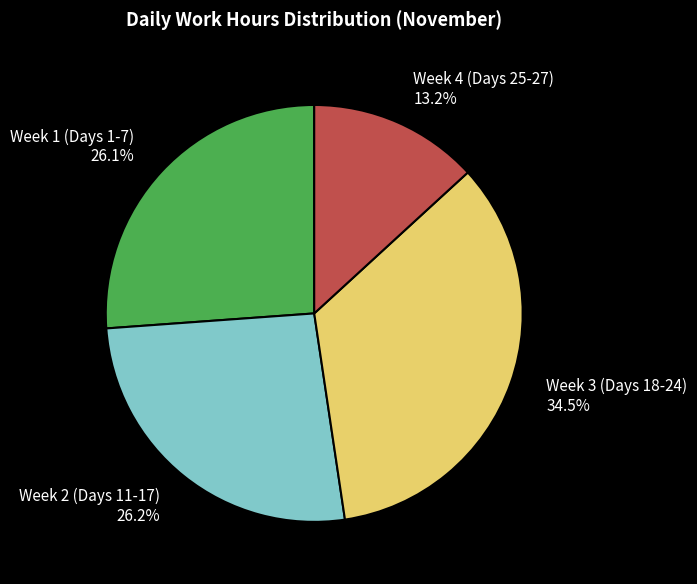

Between Week 3 (Days 18-24) and Week 2 (Days 11-17), which is larger?

Week 3 (Days 18-24)